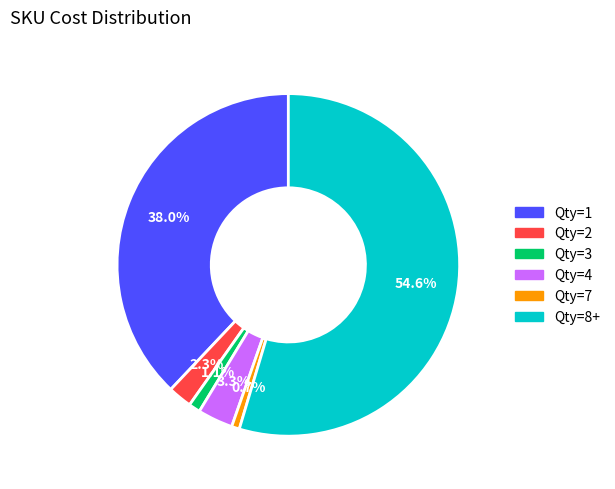

Is there any slice that represents more than half of the pie?

Yes